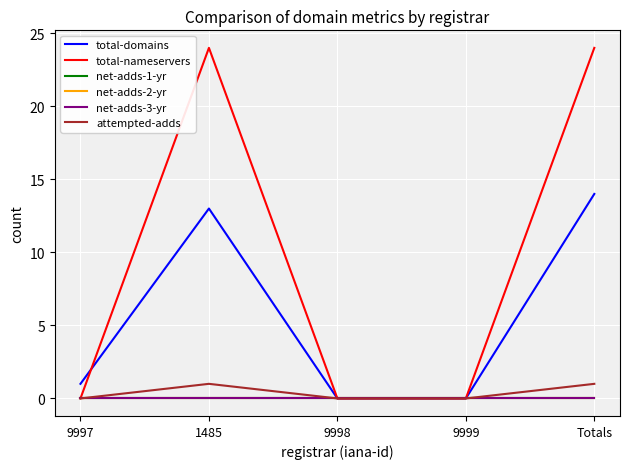

True or false: attempted-adds has a value of -1 at 9999.

False